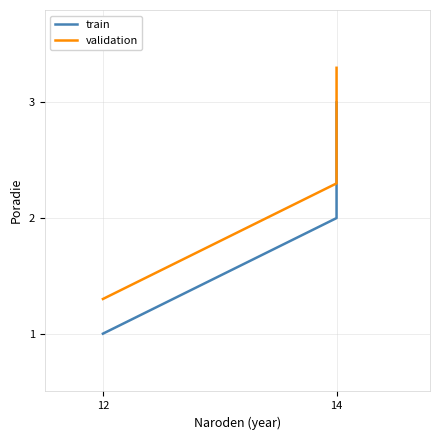

At which label is validation closest to 2?

14